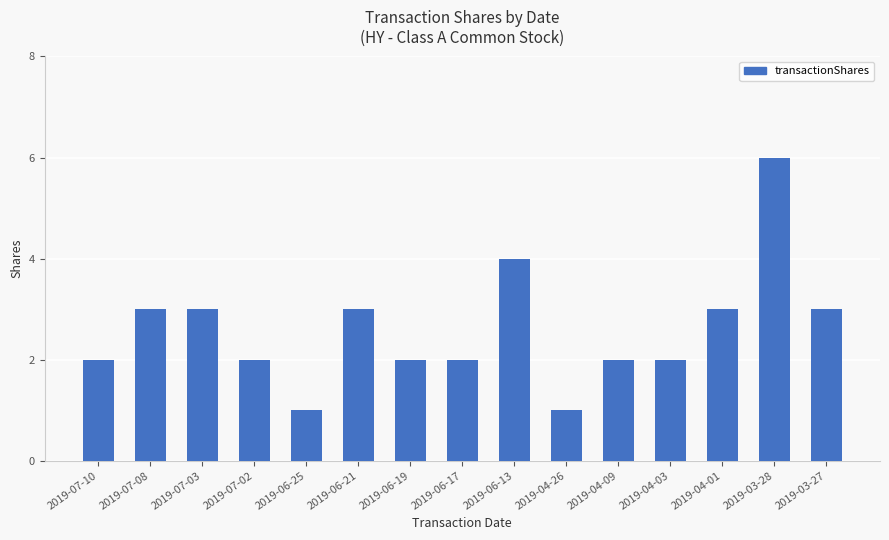

What is the maximum value shown in the chart?

6